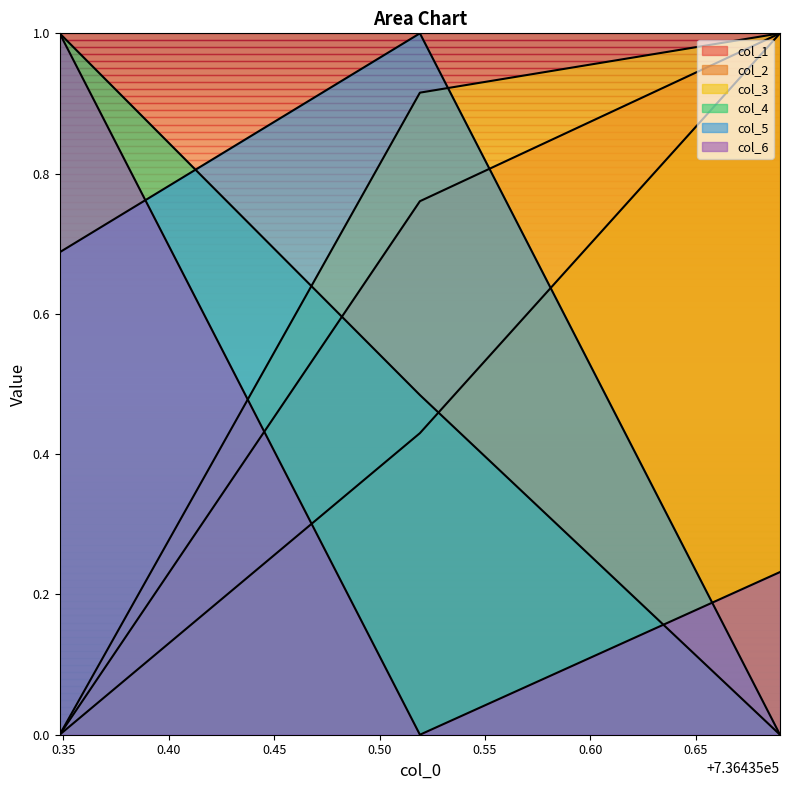

What is the difference between the maximum and minimum values in the col_3 series?

1.0